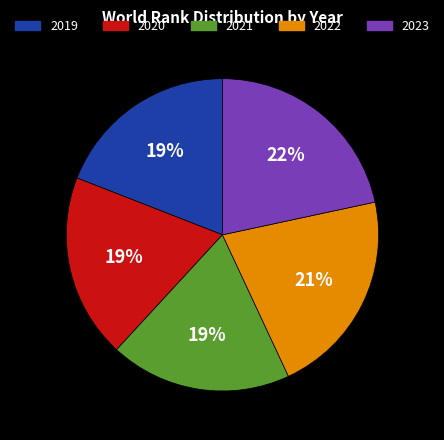

What is the ratio of the value at 2023 to the value at 2021?

1.2